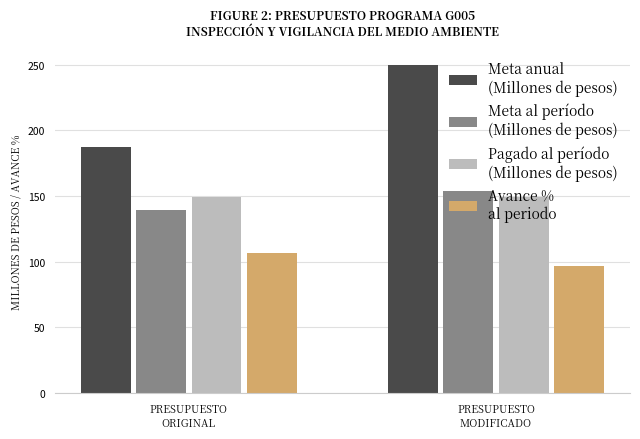

What is the greatest value displayed?

249.7